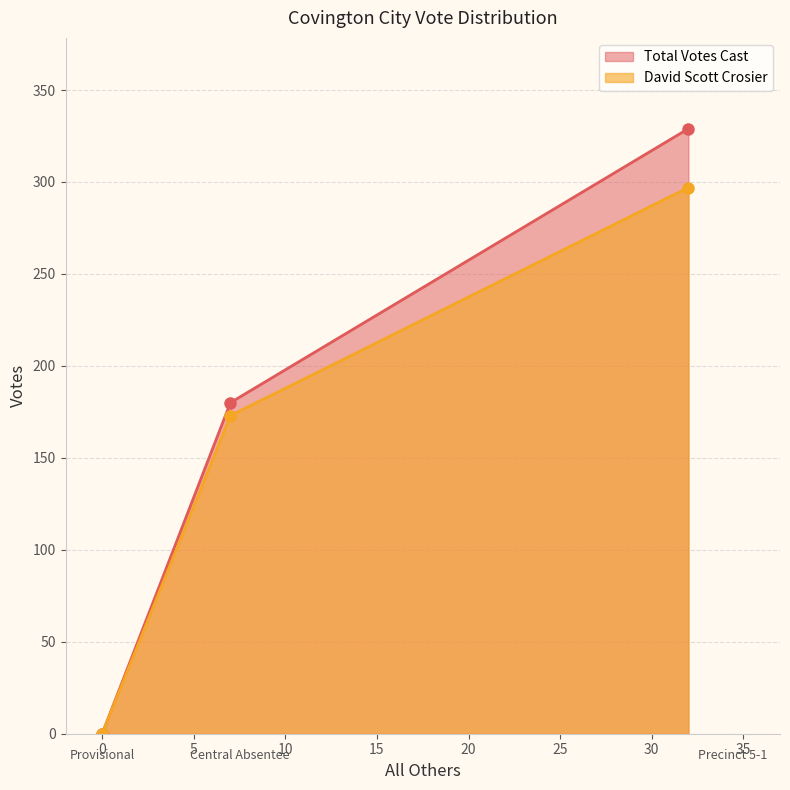

Does the chart display data point markers on the line(s)?

Yes